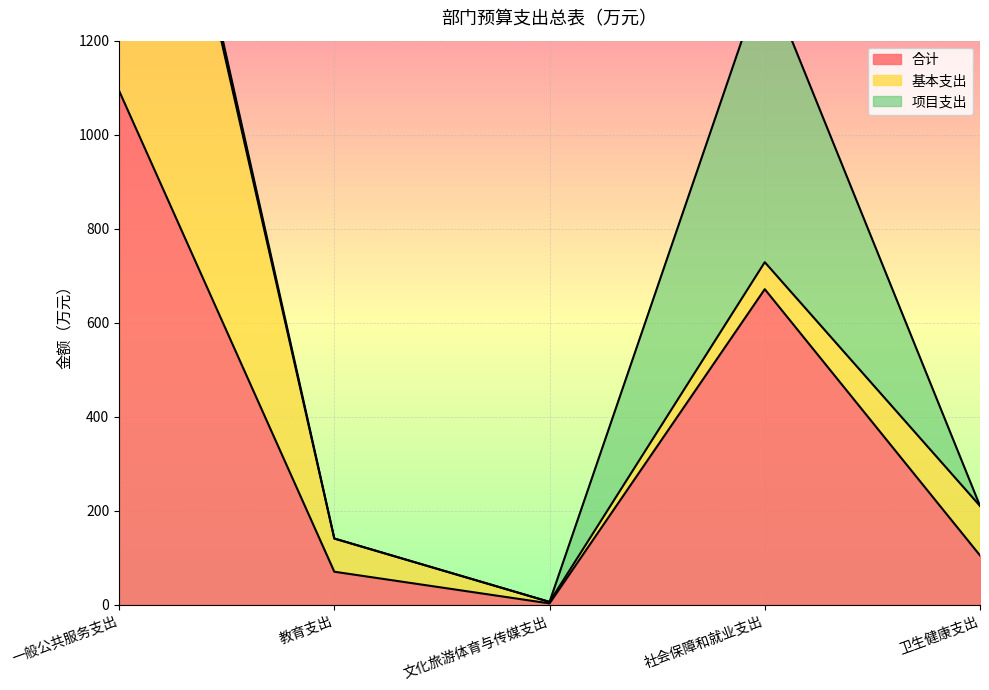

How many distinct data groups are displayed?

3